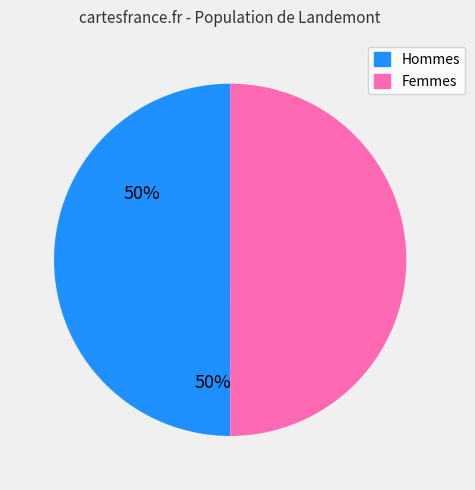

Count the number of slices in the pie.

2